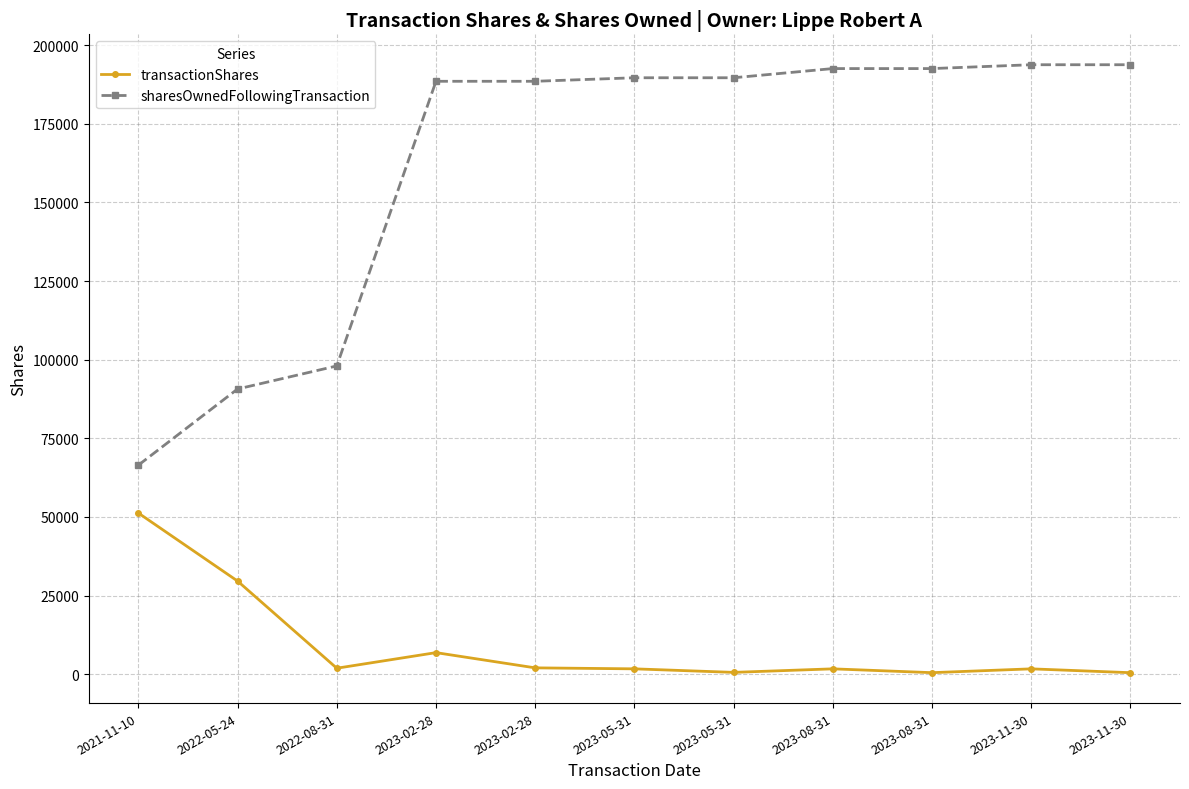

What is the label of the 2nd point from the left?

2022-05-24